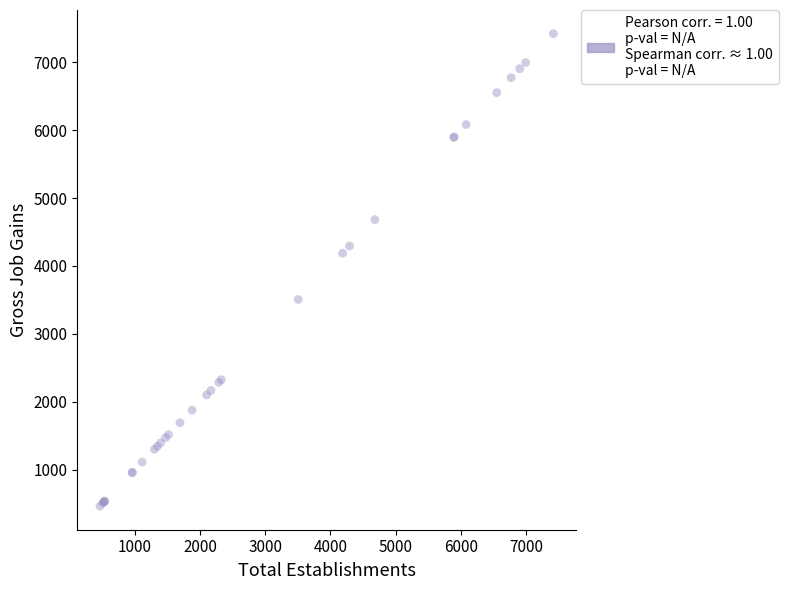

What Y value in the scatter plot is closest to 3943?

4188